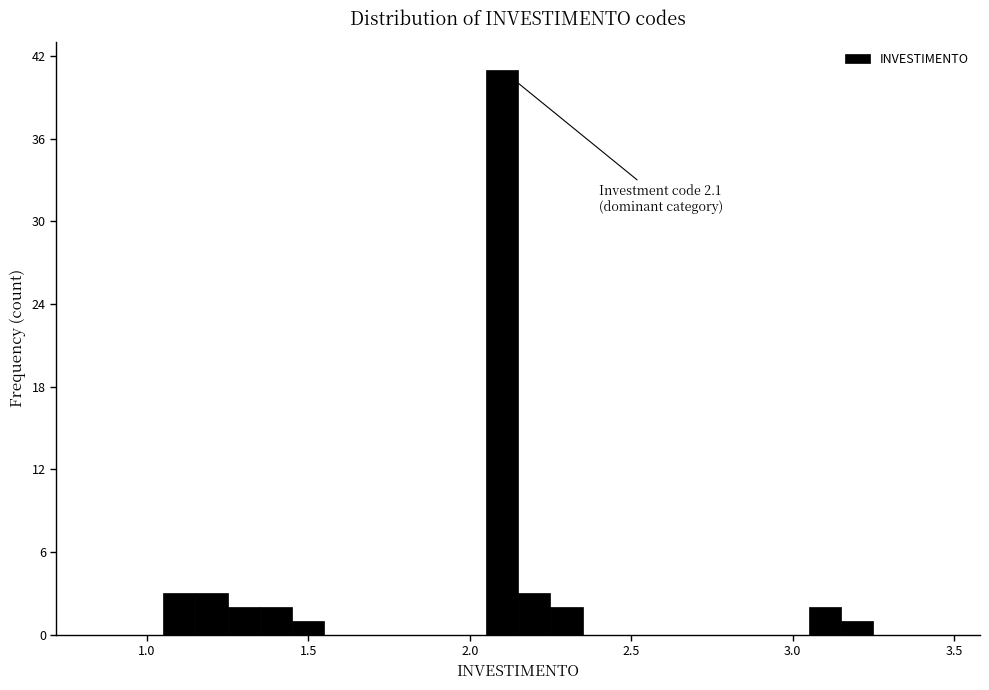

Read against the x-axis, roughly where is the centre of the tallest bar?

2.10